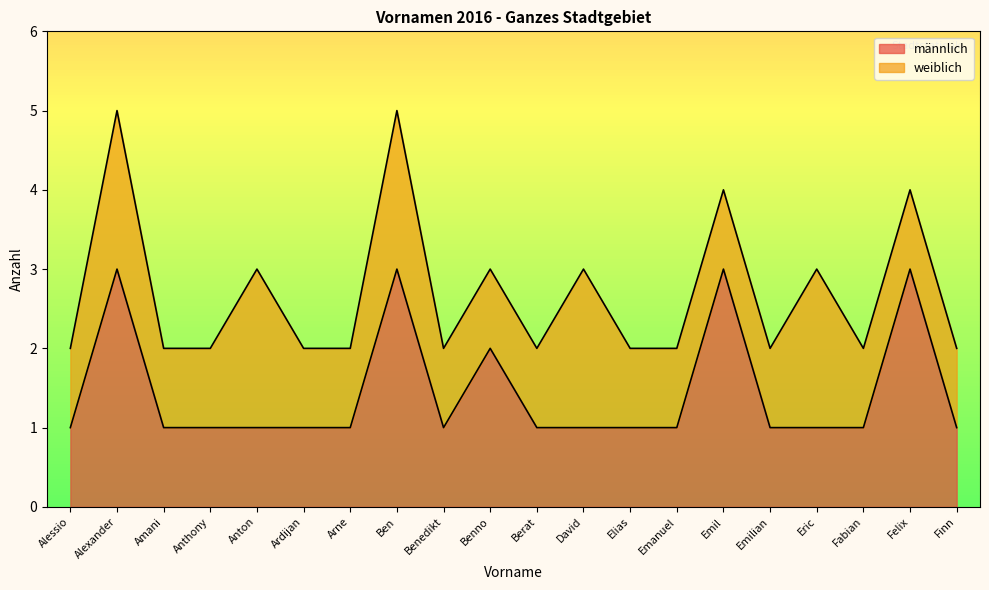

True or false: there are more than 1 points higher than both neighbors.

True